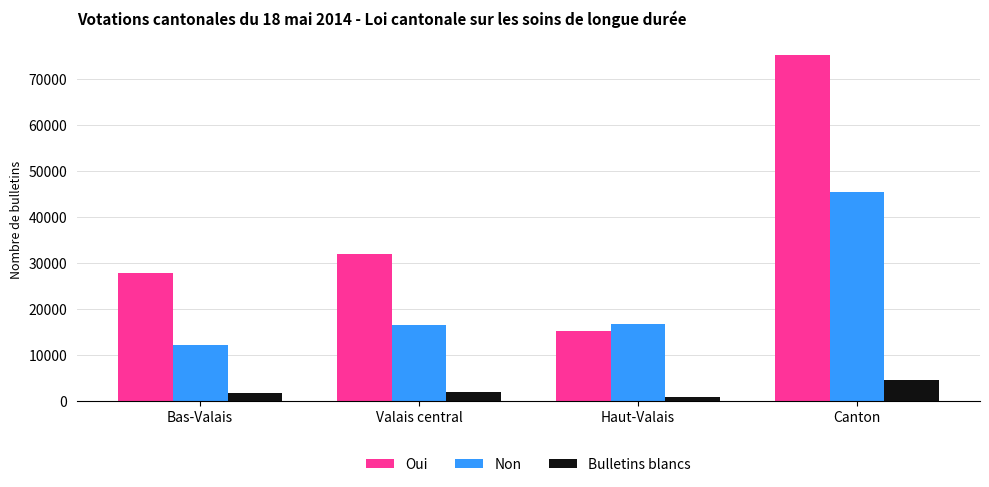

True or false: Non has a value of 16677 at Haut-Valais.

True